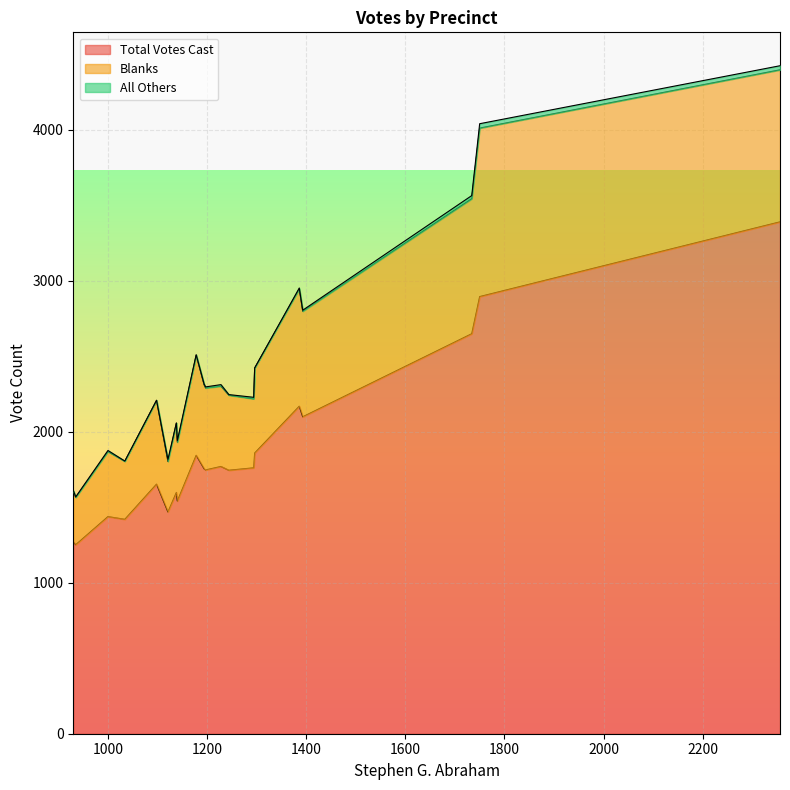

What are all the series names shown in the legend?

Total Votes Cast, Blanks, All Others